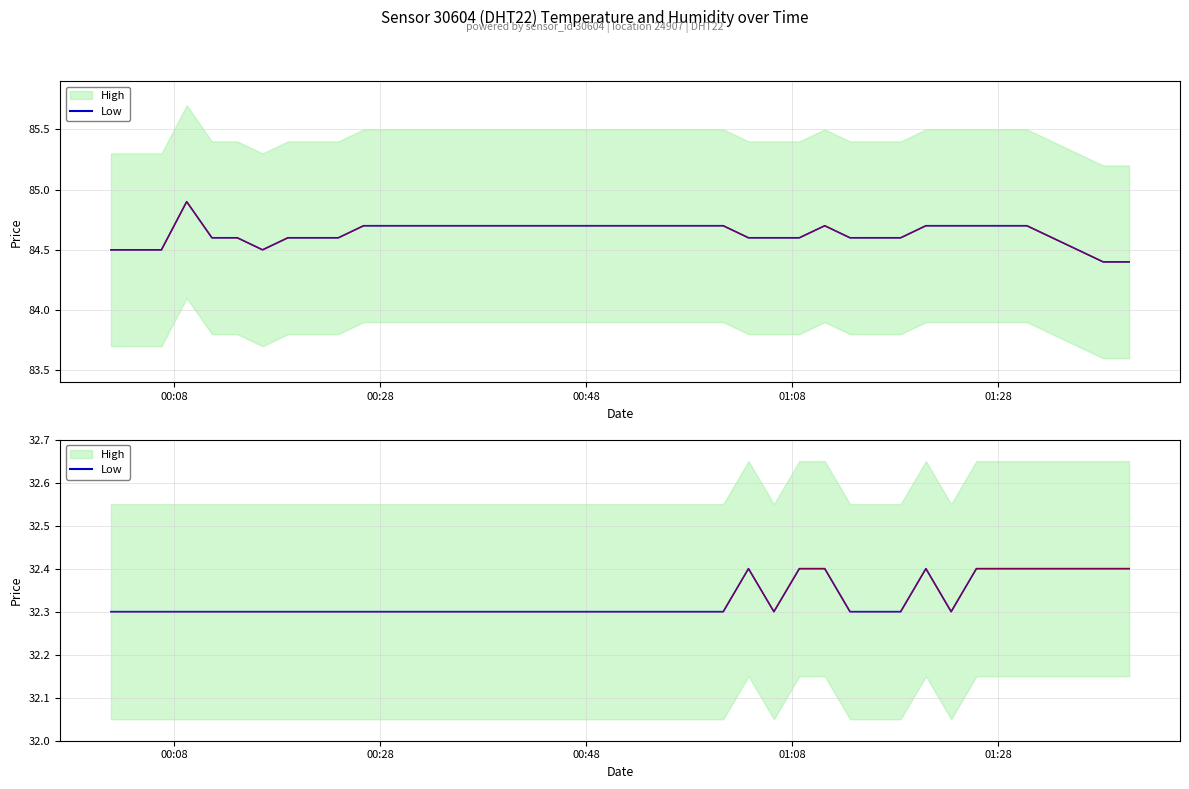

Is the value of humidity at 17 greater than the value of humidity_low at 14?

No